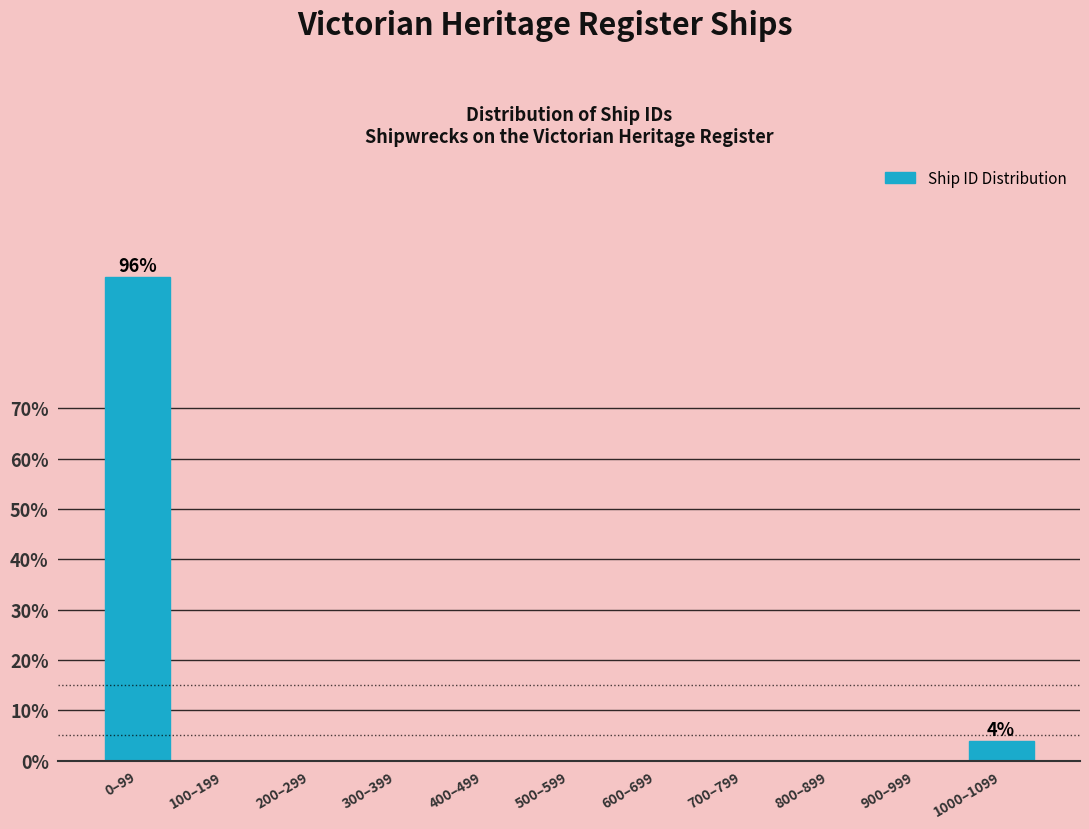

Reading left to right, what are all the values shown in this chart?

0–99=96	100–199=0	200–299=0	300–399=0	400–499=0	500–599=0	600–699=0	700–799=0	800–899=0	900–999=0	1000–1099=4